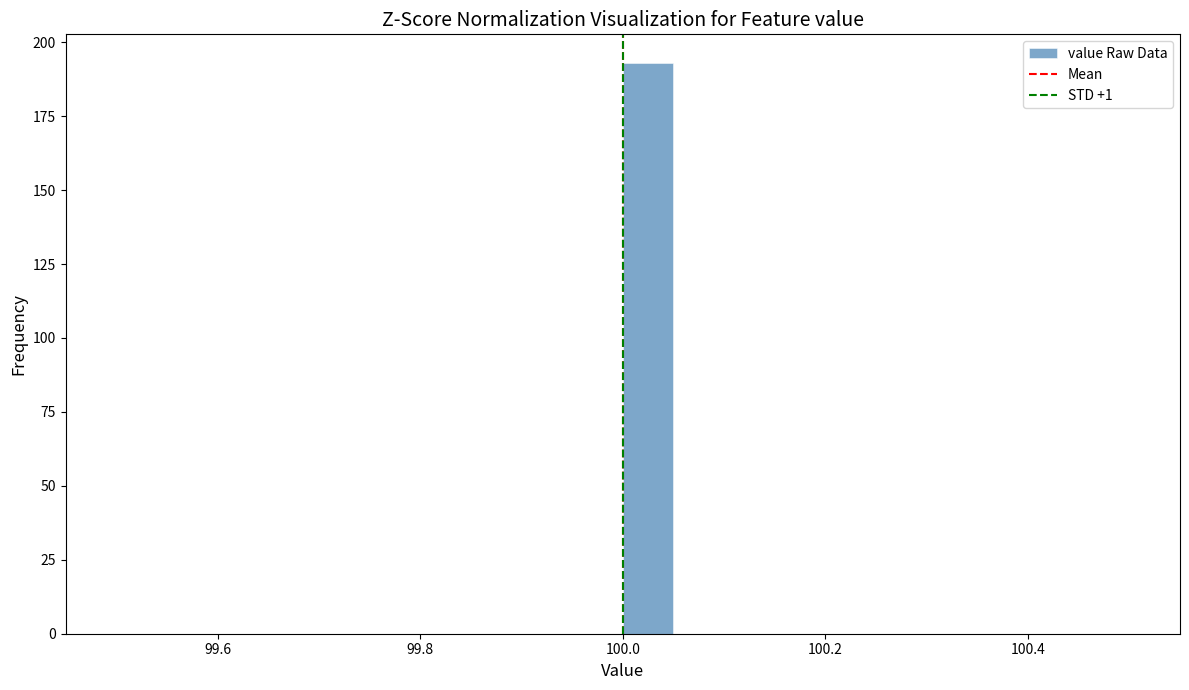

Around what value on the x-axis is the tallest bar? Give the approximate position of its centre, as read against the axis.

100.02